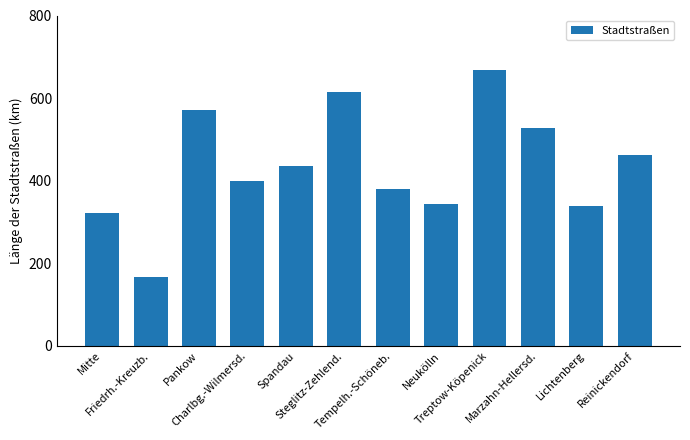

Reading left to right, what are all the values shown in this chart?

Mitte=322.8	Friedrh.-Kreuzb.=167.4	Pankow=571.5	Charlbg.-Wilmersd.=400.4	Spandau=435.6	Steglitz-Zehlend.=613.9	Tempelh.-Schöneb.=379.2	Neukölln=343.9	Treptow-Köpenick=667.4	Marzahn-Hellersd.=528.1	Lichtenberg=338.6	Reinickendorf=462.9